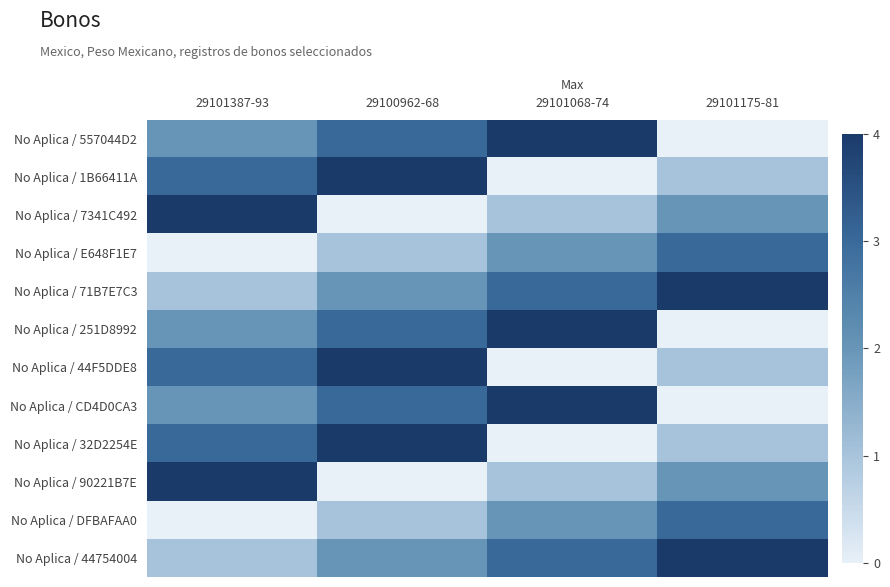

Between 29101387-93 and 29100962-68, which is larger?

29100962-68